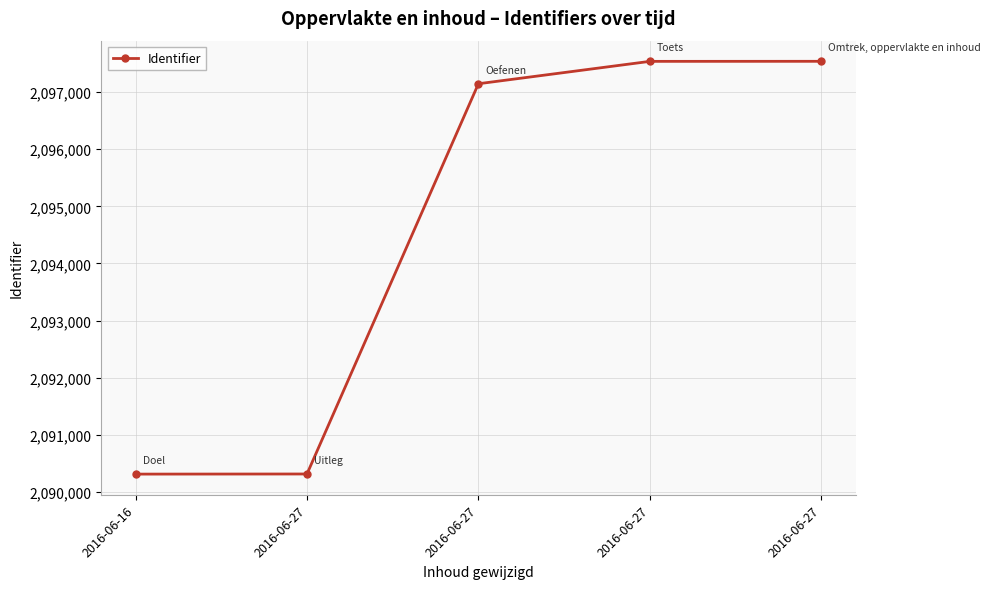

How many lines are shown in the chart?

1